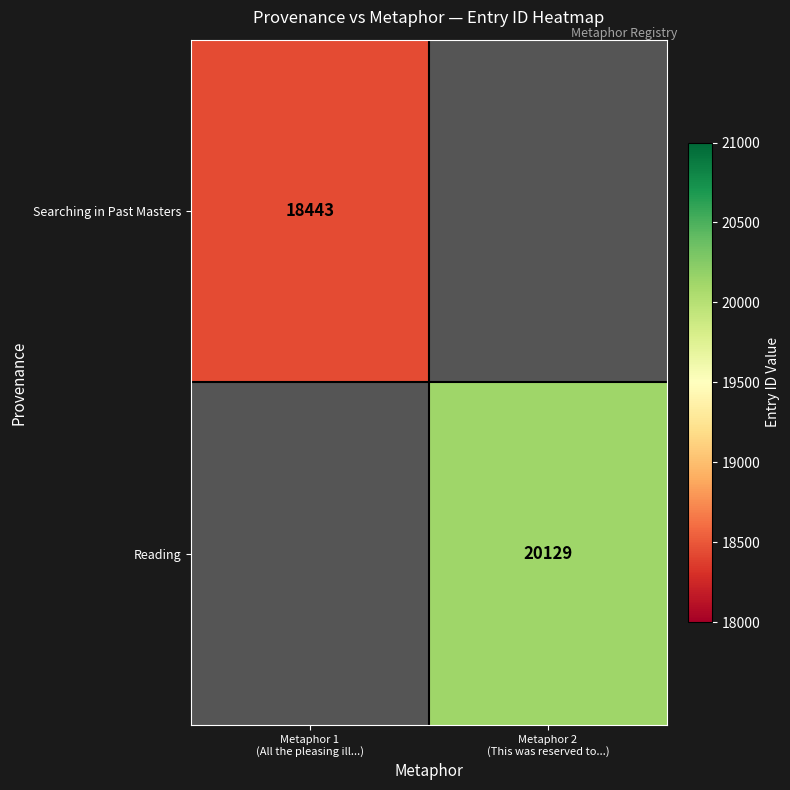

Rank the series by their maximum value, from lowest to highest.

Searching in Past Masters, Reading